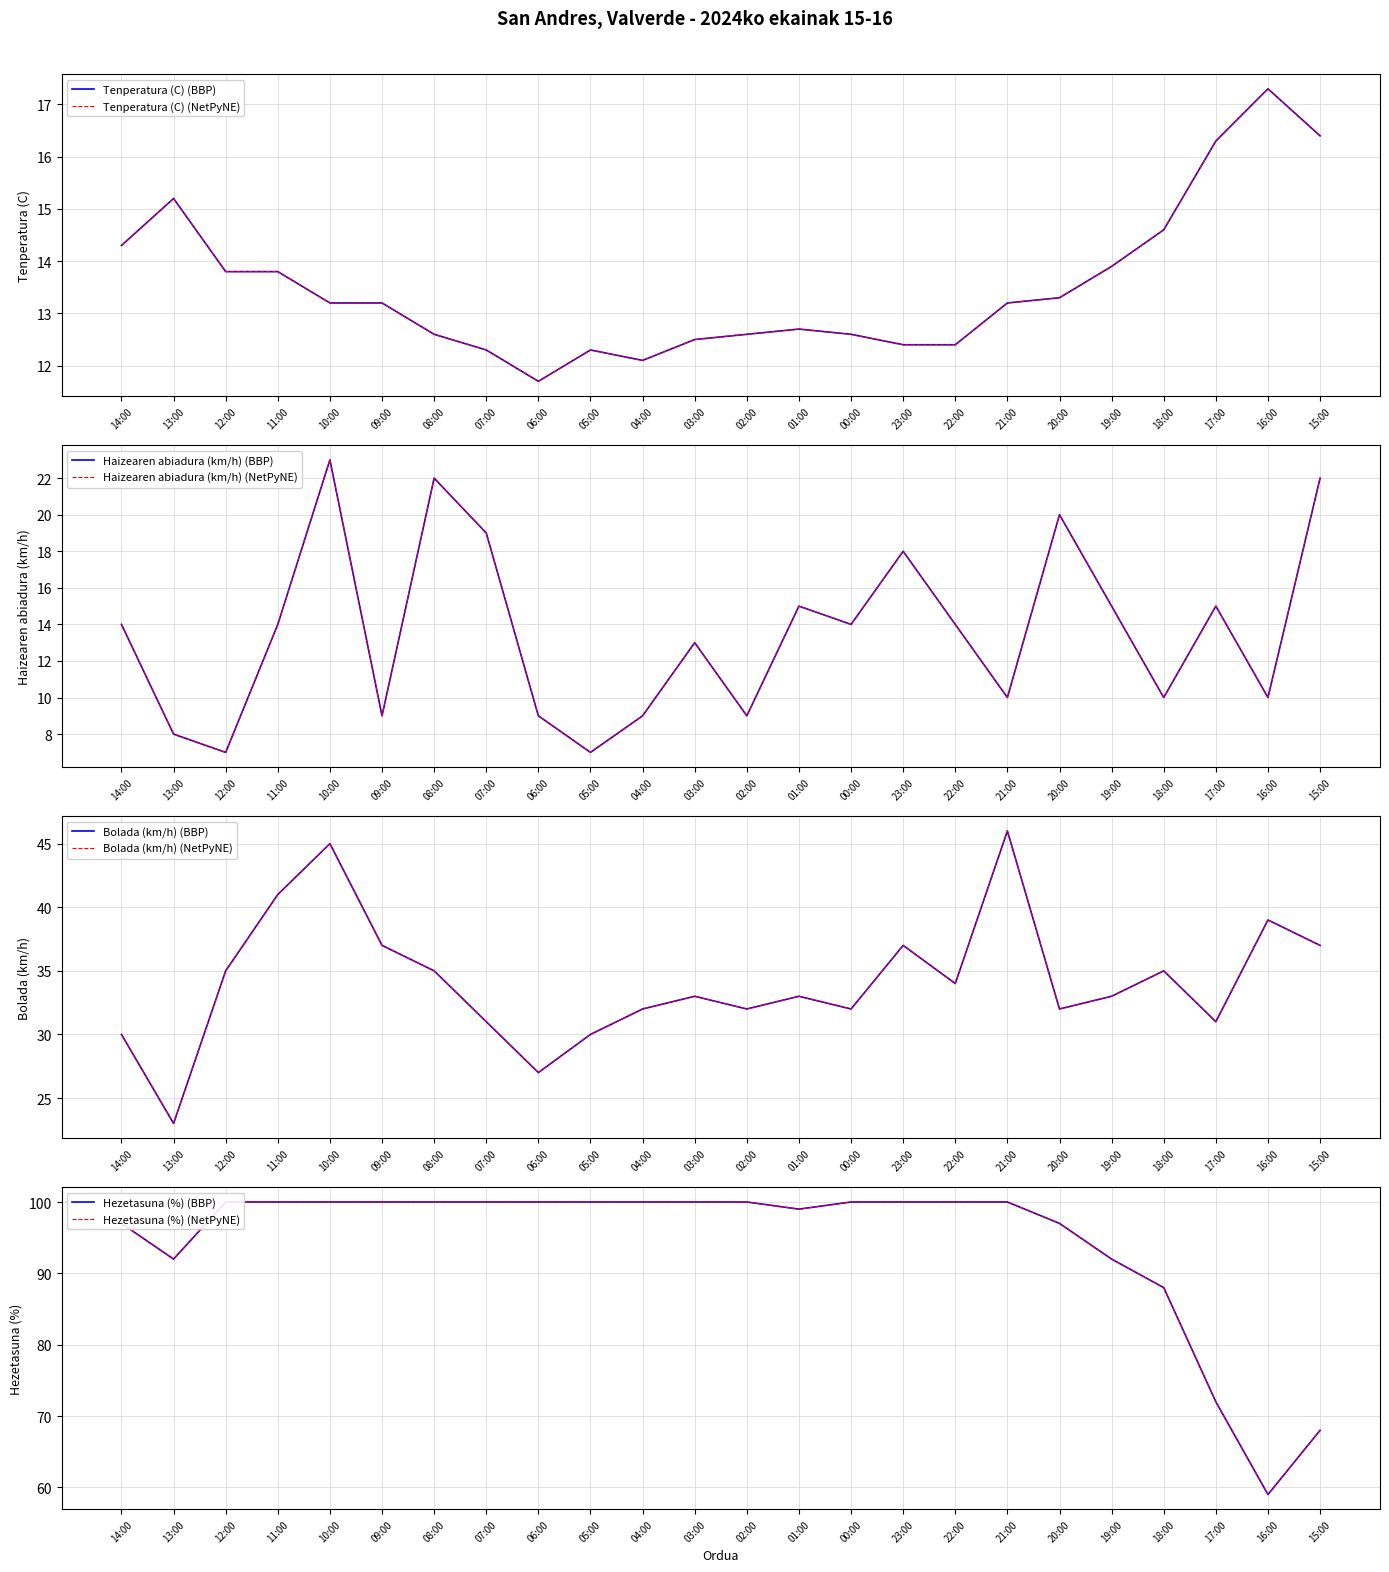

Which series changed the most between 13:00 and 04:00?

Bolada (km/h)